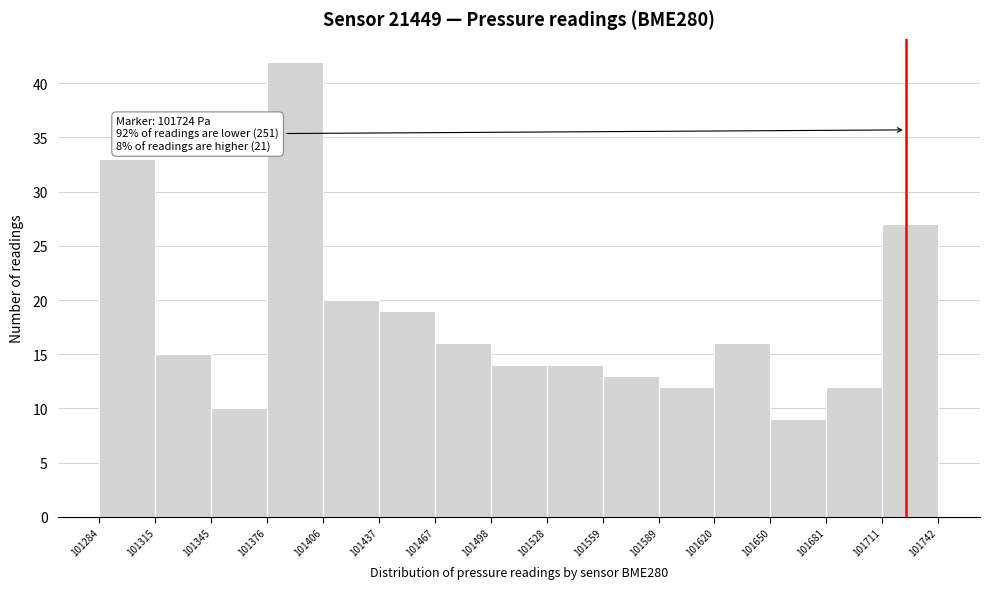

Over which range of the x-axis is the bar tallest?

101376 to 101406